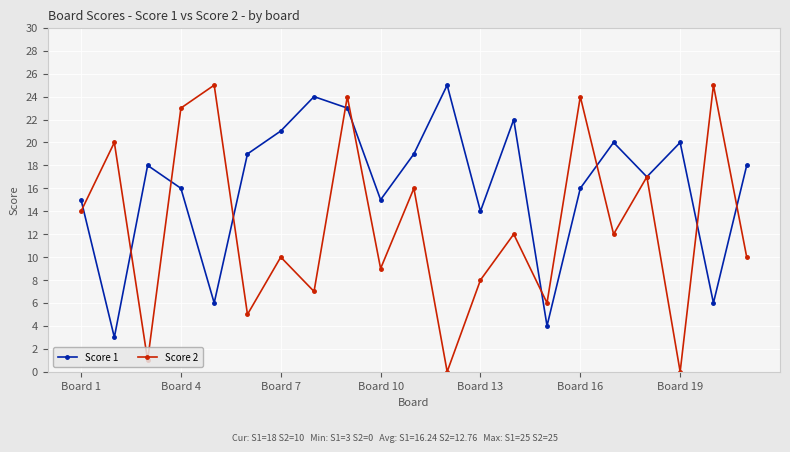

Which series has the largest total across all categories?

Score 1